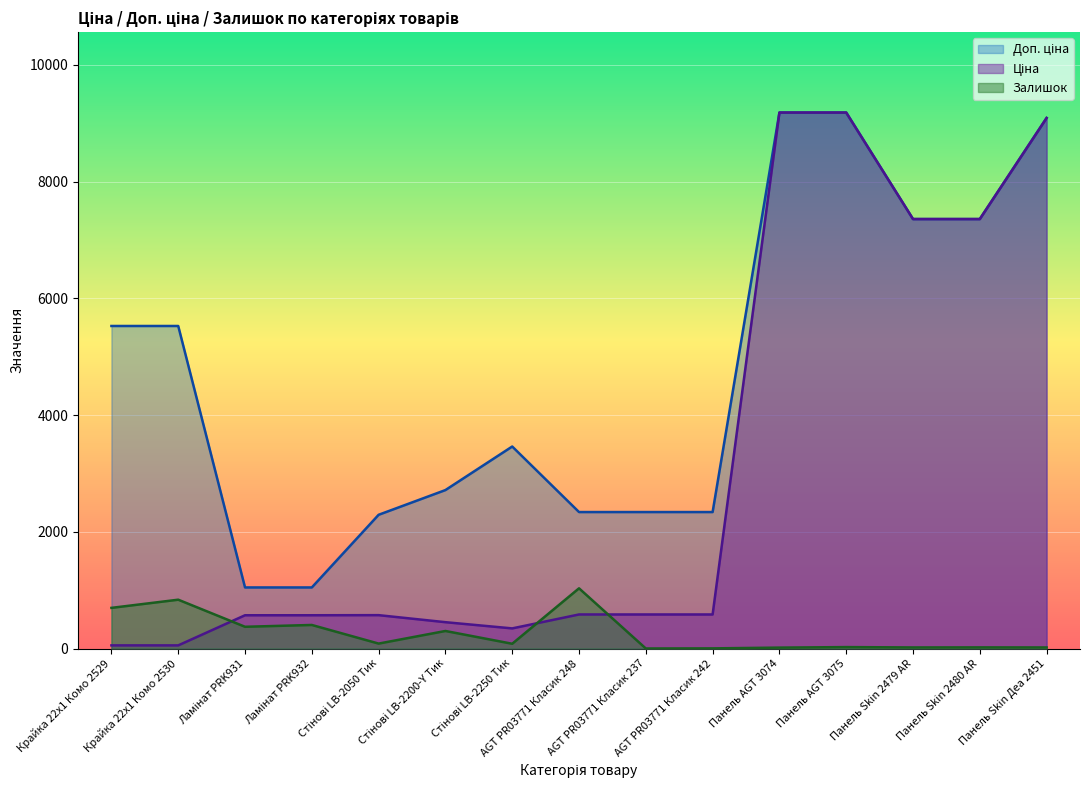

What is the difference between the Ціна values at Стінові LB-2250 Тик and Стінові LB-2200-Y Тик?

106.5